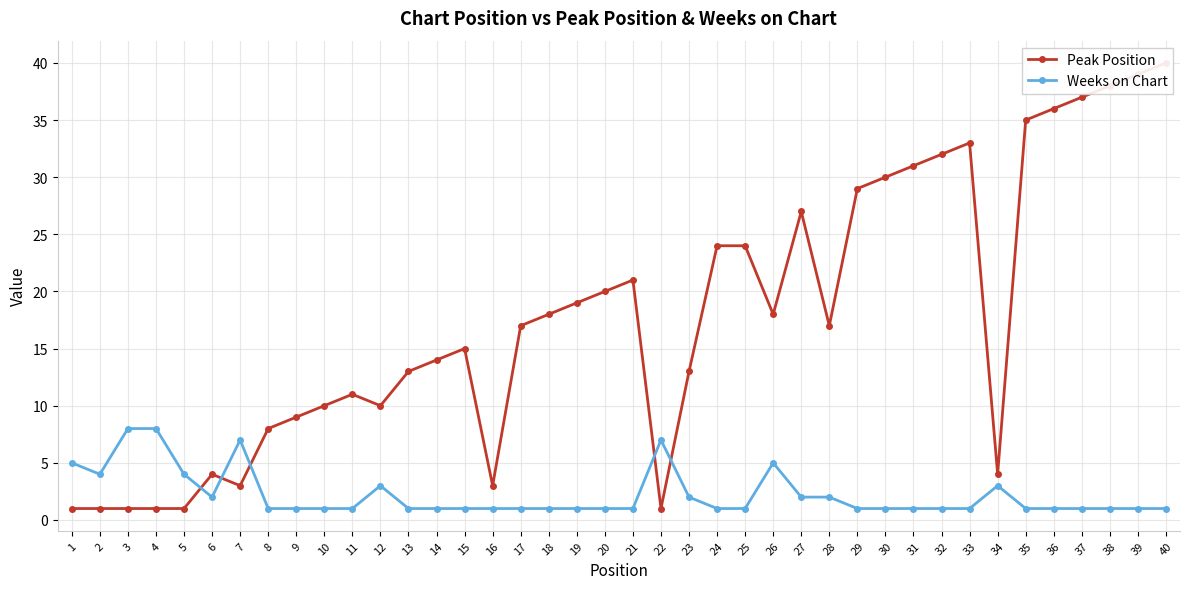

Between 4 and 34, which series saw the biggest shift?

Weeks on Chart